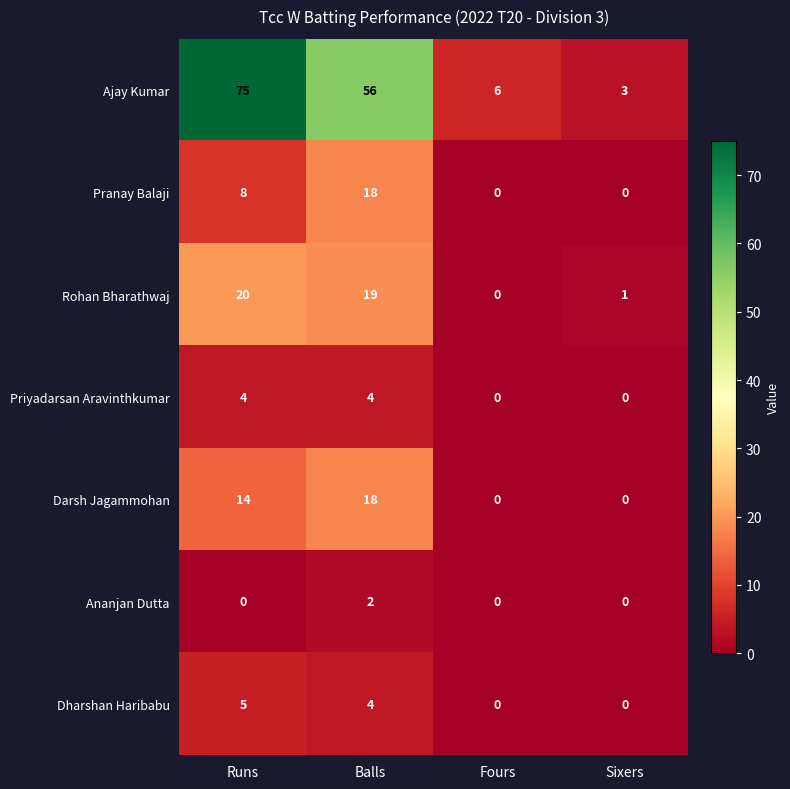

True or false: Pranay Balaji has a value of -12 at Fours.

False